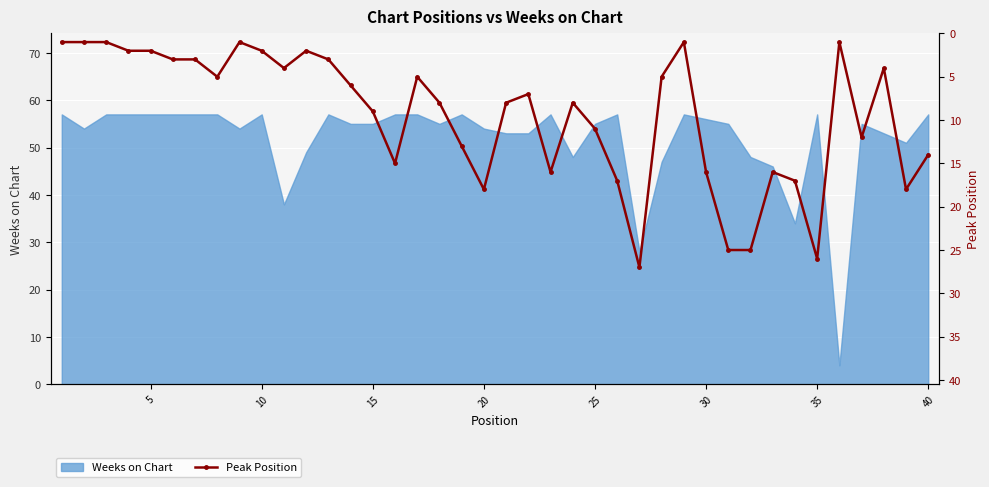

True or false: Weeks on Chart has a value of 57 at 35.

True